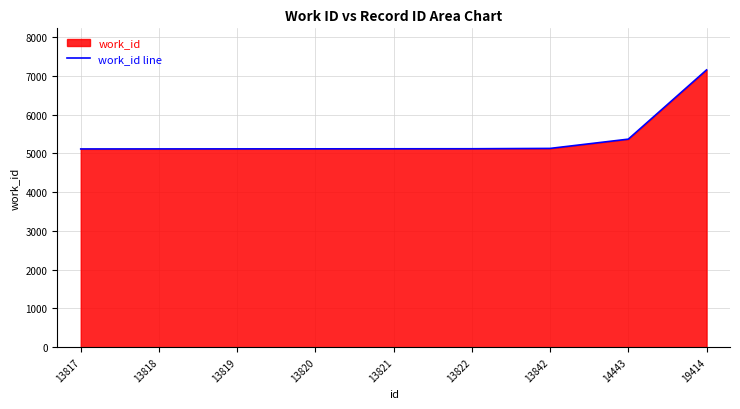

True or false: there are more than 0 points higher than both neighbors.

False